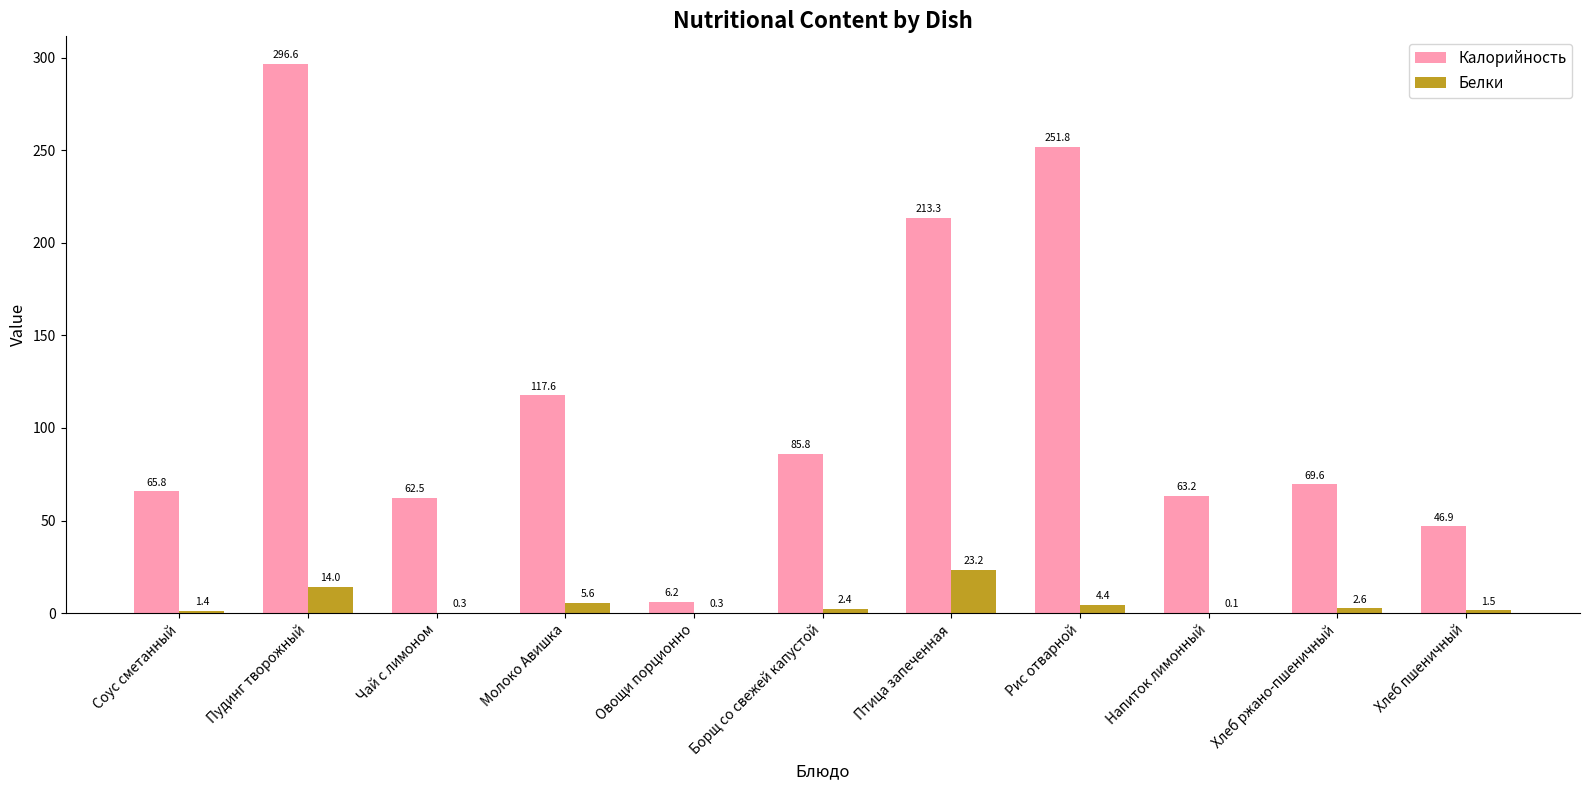

Reading left to right, extract all data points from this chart.

Калорийность: Соус сметанный=65.8	Пудинг творожный=296.6	Чай с лимоном=62.5	Молоко Авишка=117.6	Овощи порционно=6.2	Борщ со свежей капустой=85.8	Птица запеченная=213.3	Рис отварной=251.8	Напиток лимонный=63.2	Хлеб ржано-пшеничный=69.6	Хлеб пшеничный=46.9
Белки: Соус сметанный=1.4	Пудинг творожный=14.0	Чай с лимоном=0.3	Молоко Авишка=5.6	Овощи порционно=0.3	Борщ со свежей капустой=2.4	Птица запеченная=23.2	Рис отварной=4.4	Напиток лимонный=0.1	Хлеб ржано-пшеничный=2.6	Хлеб пшеничный=1.5